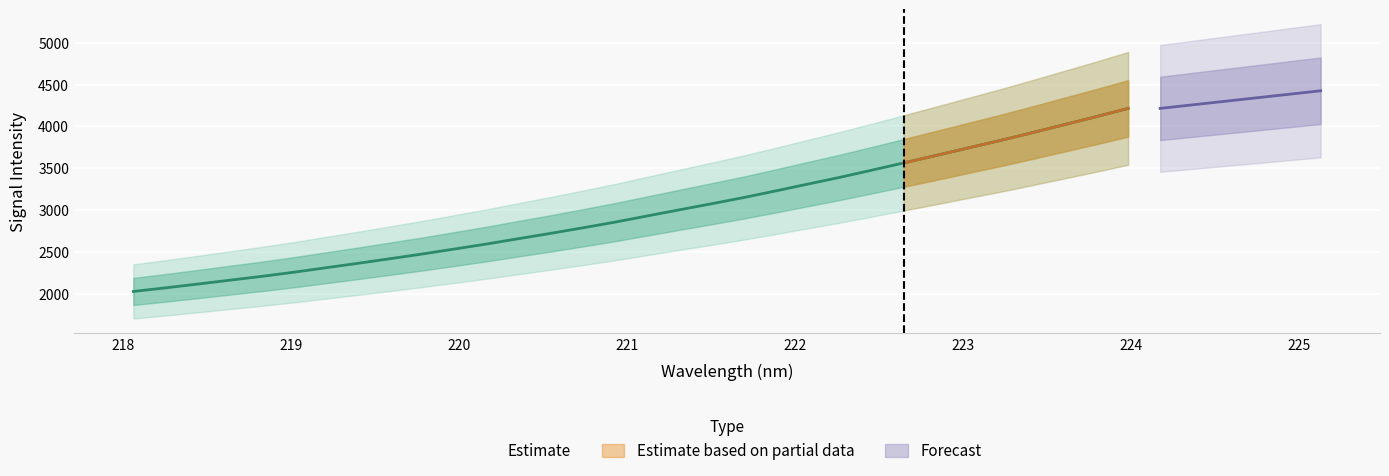

The value at 223.408 is 5908.9. True or false?

False